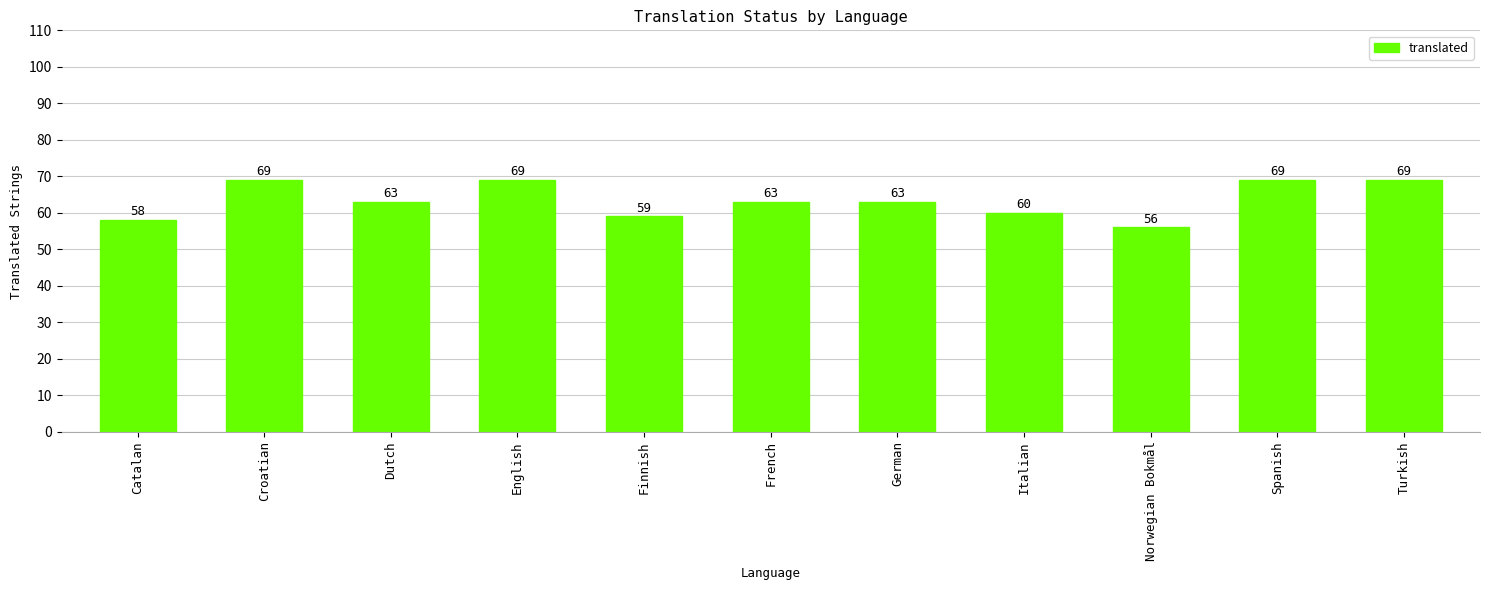

Reading right to left, list all the values displayed in this chart.

69	69	56	60	63	63	59	69	63	69	58